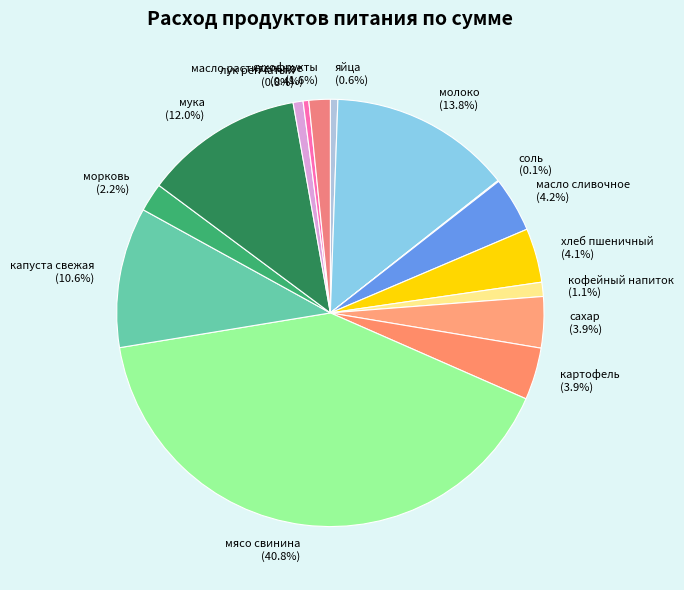

Is it true that кофейный напиток is 11% of the pie?

False